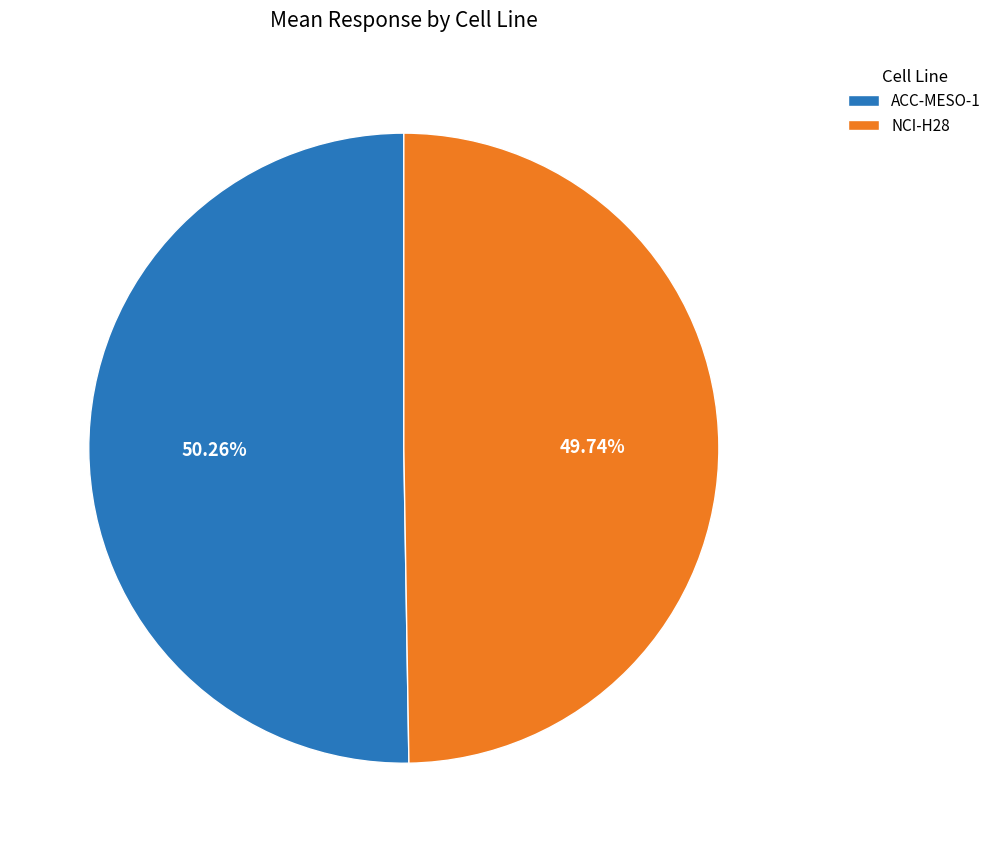

Which slice represents more than half of the pie?

ACC-MESO-1